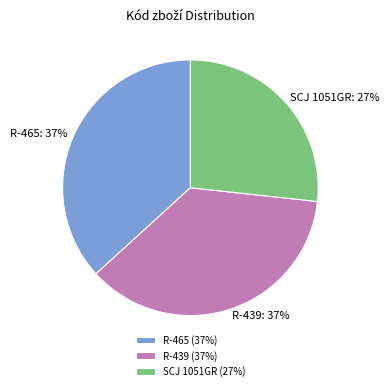

Combined, do R-439 and R-465 account for over 50%?

Yes